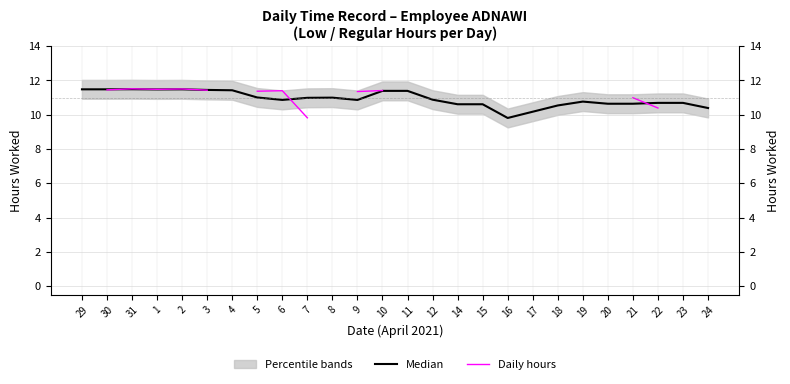

What is the total value across all series at 2?

23.0